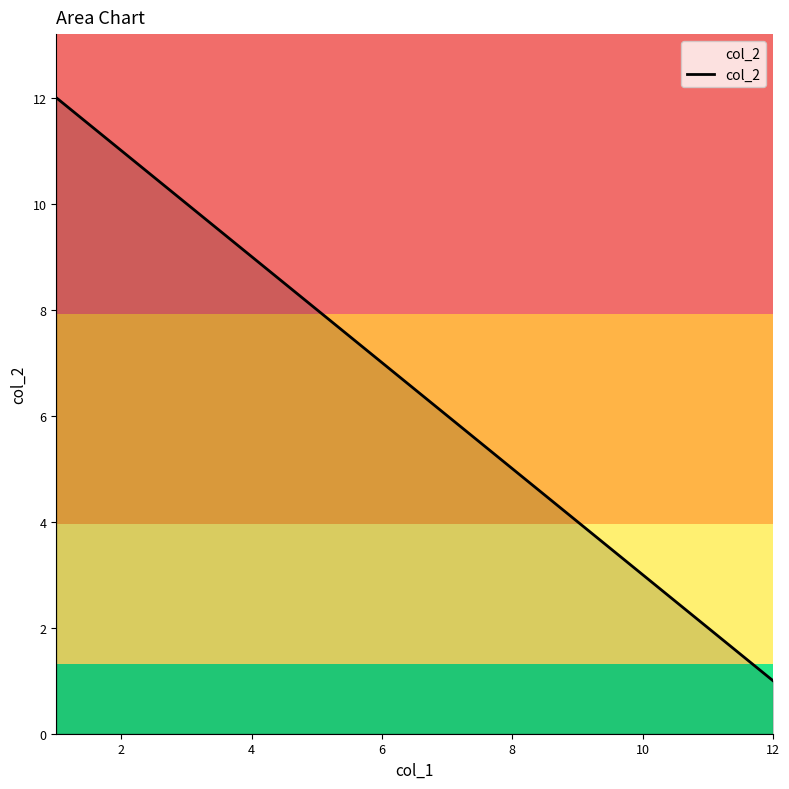

What is the difference between the maximum and minimum values?

11